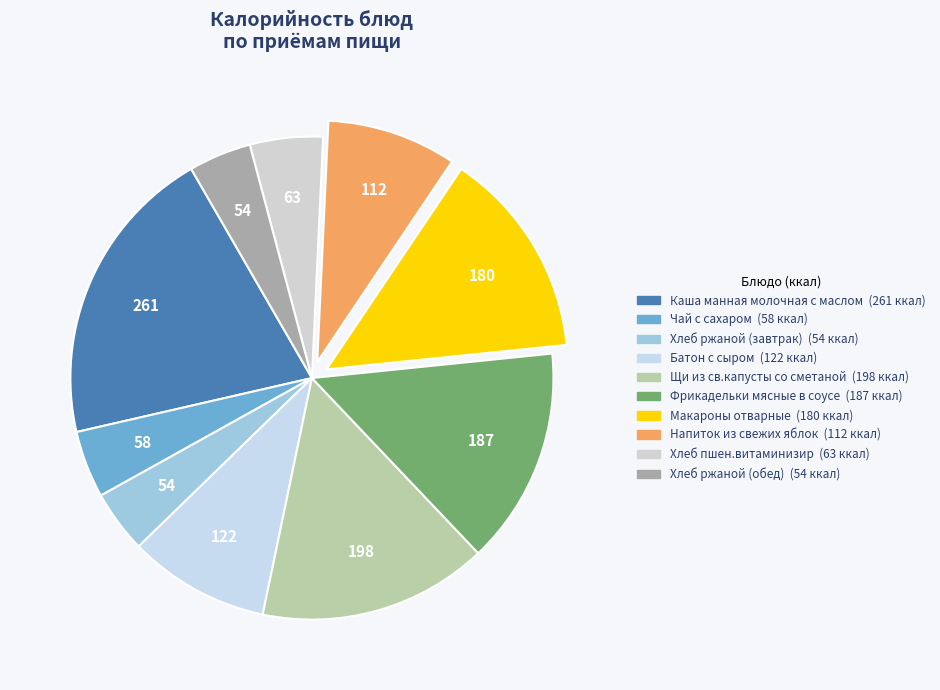

How many segments does this pie chart have?

10